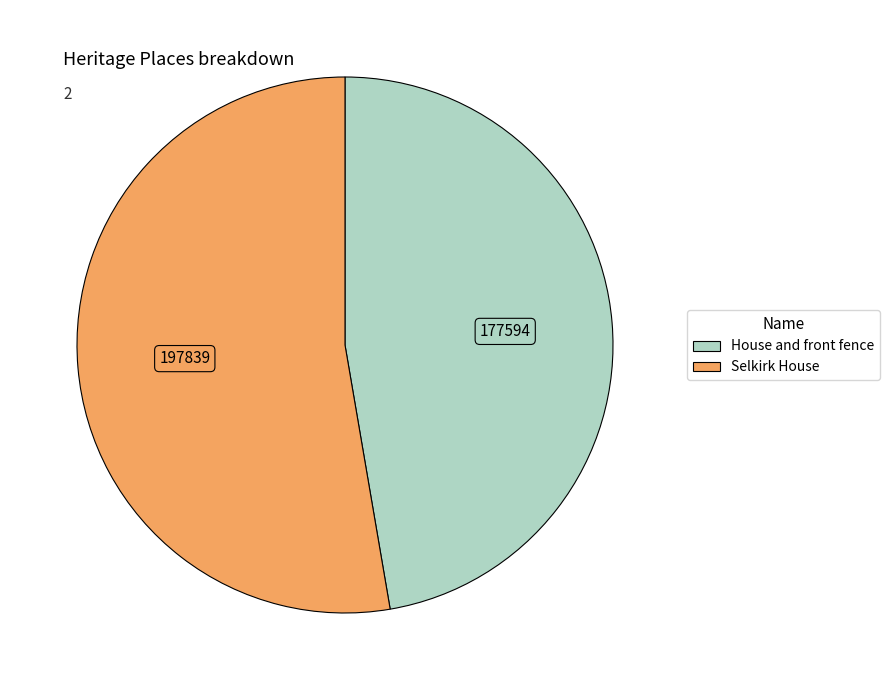

Combined, do House and front fence and Selkirk House account for over 50%?

Yes